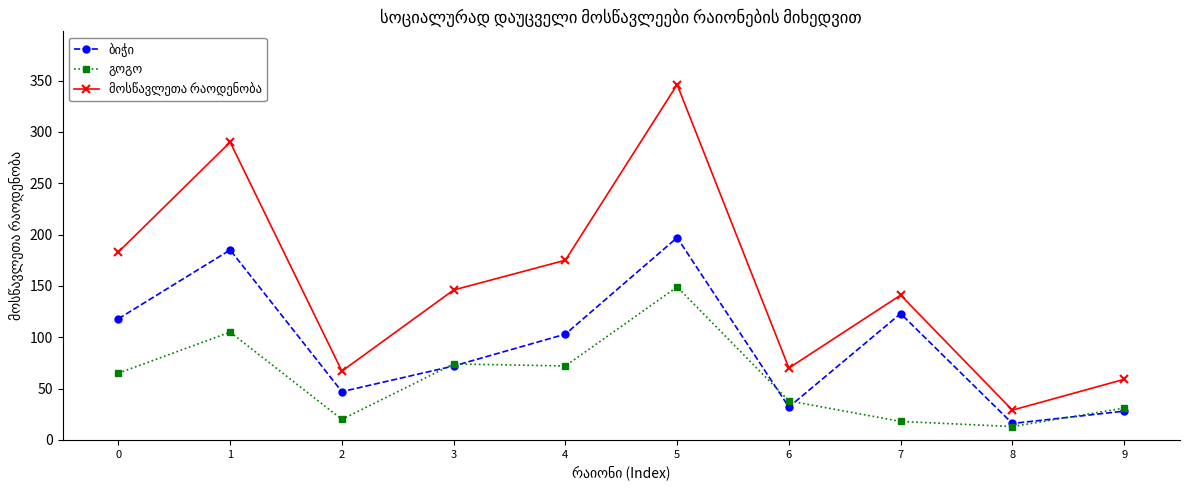

What is the maximum value shown in the chart?

346